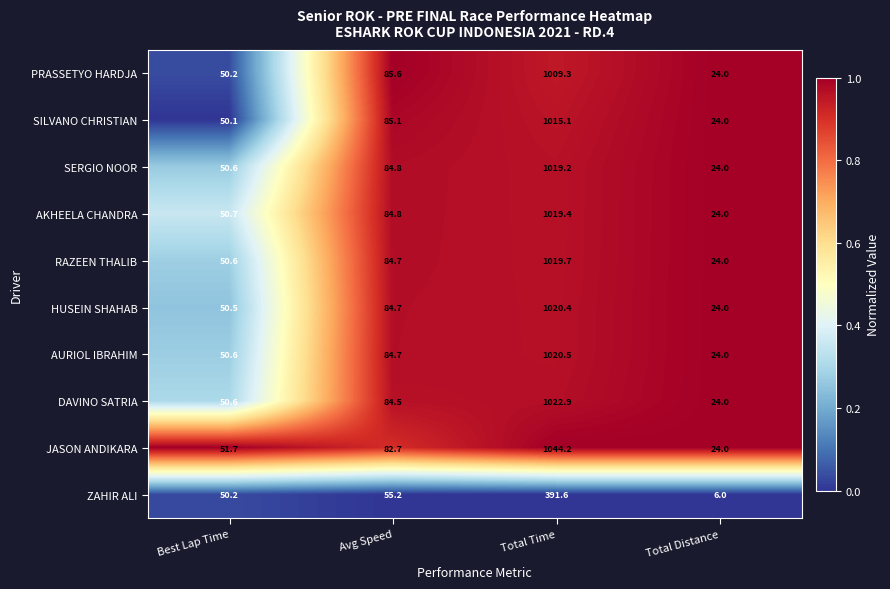

True or false: AURIOL IBRAHIM has a value of 589.4 at Total Time.

False